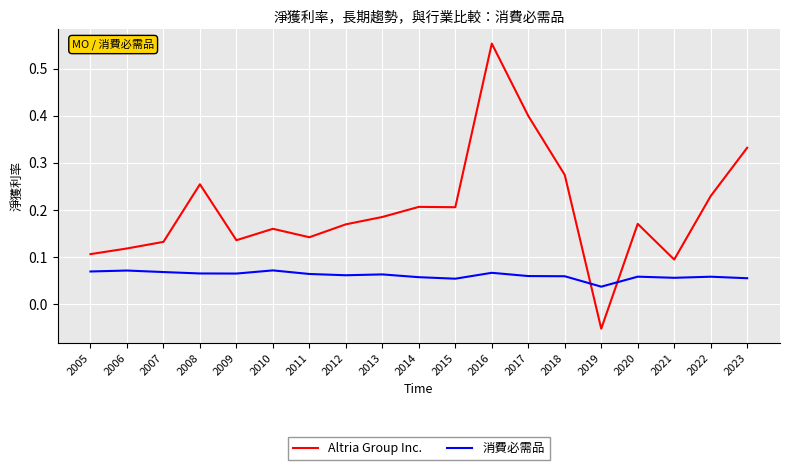

At which category does Altria Group Inc. reach its first local valley?

2009